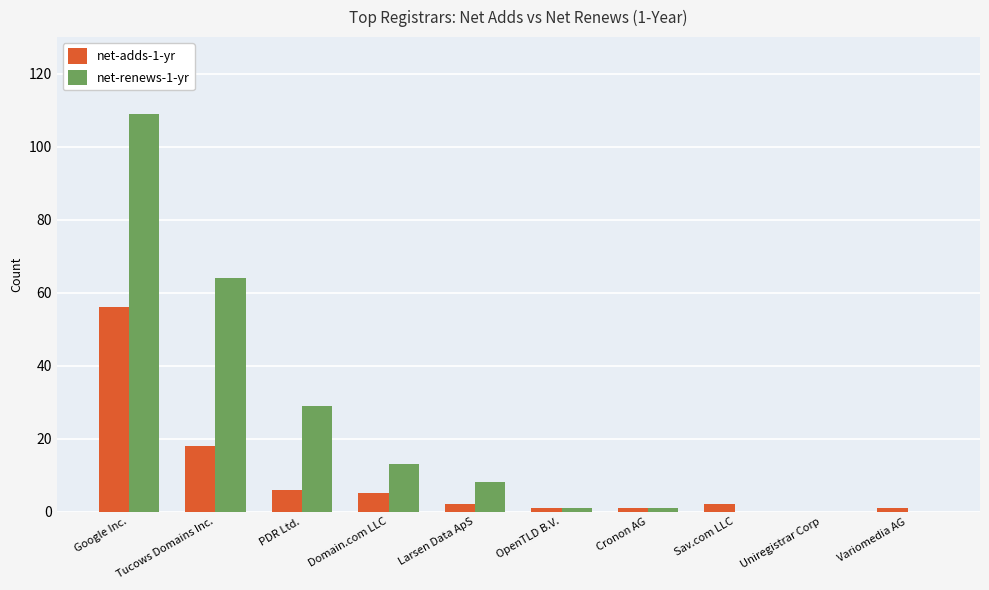

Where is net-adds-1-yr nearest to the value 28?

Tucows Domains Inc.